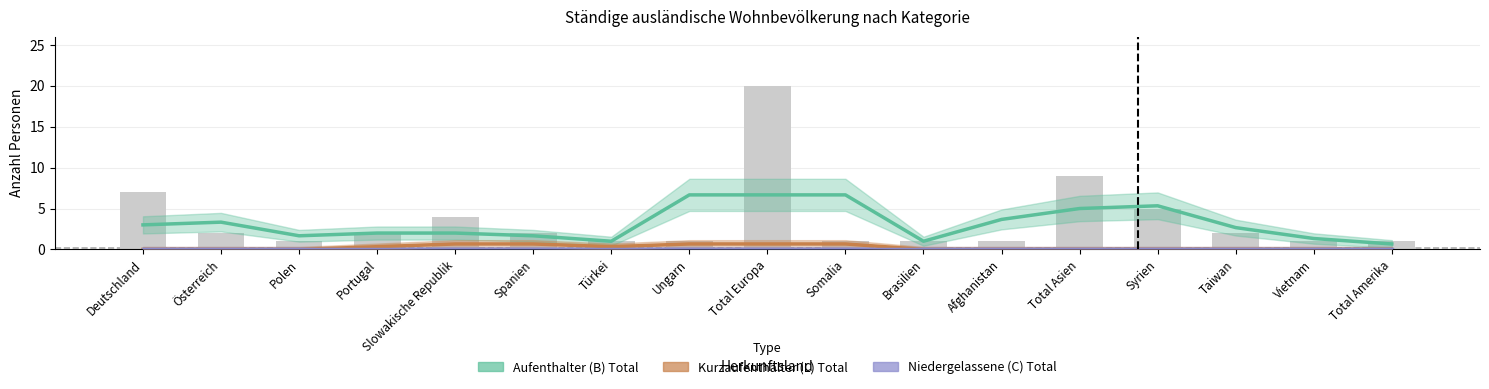

At which label does the data first exceed 2?

Deutschland